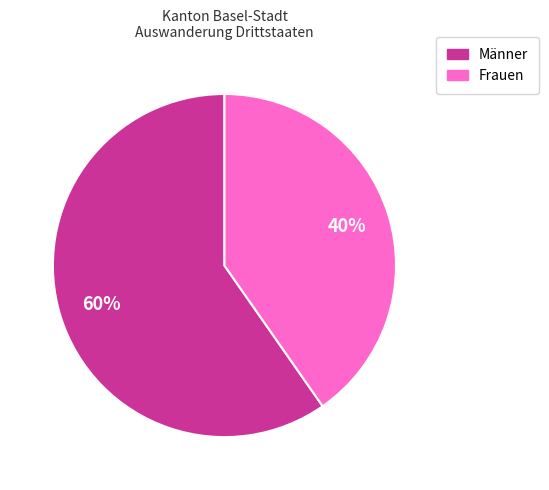

To the nearest percent, what is the combined percentage of Männer and Frauen?

100%